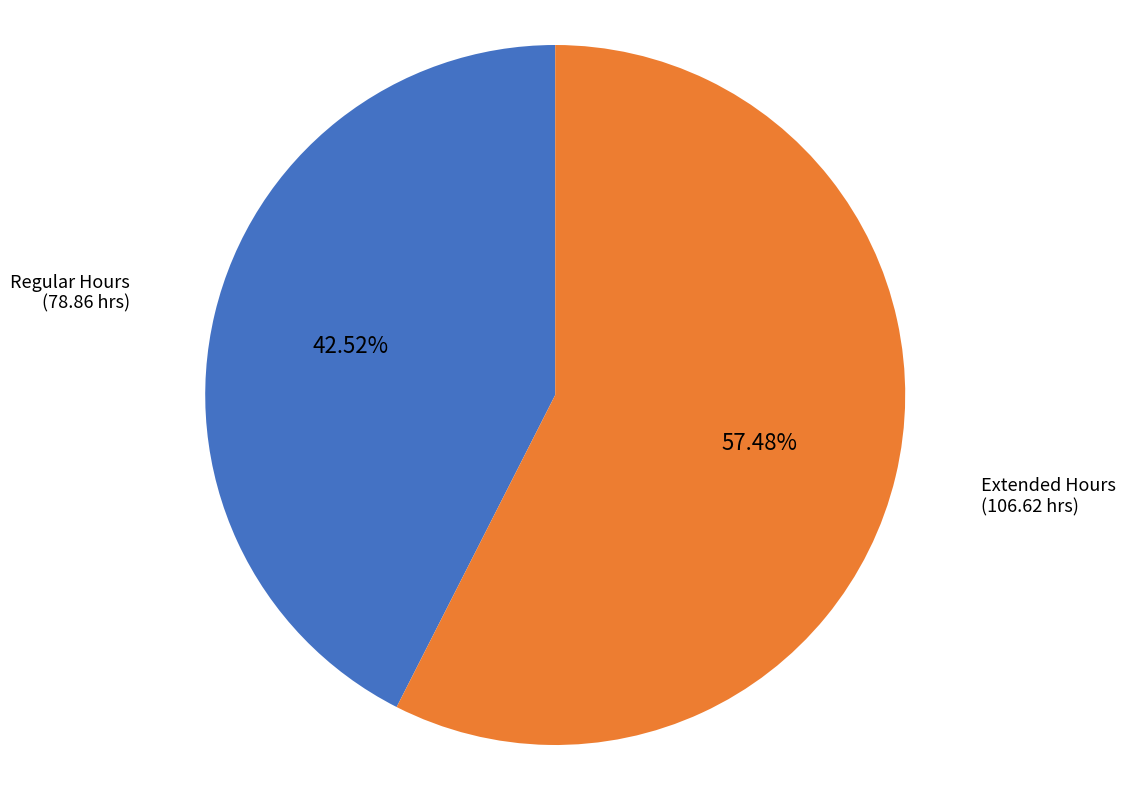

Is there any slice that represents more than half of the pie?

Yes